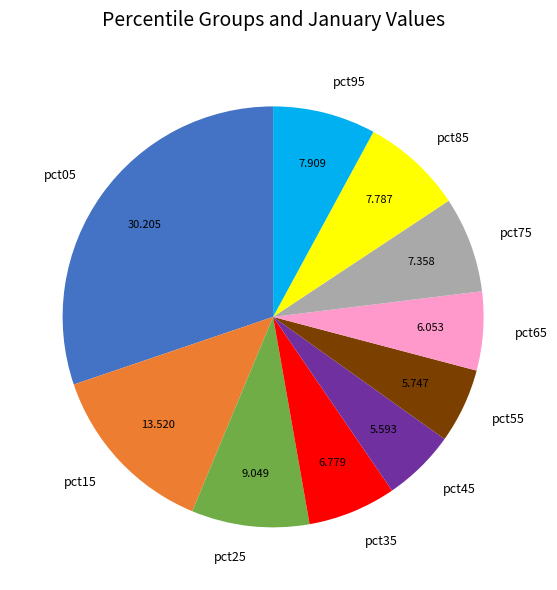

Is there any slice that represents more than half of the pie?

No